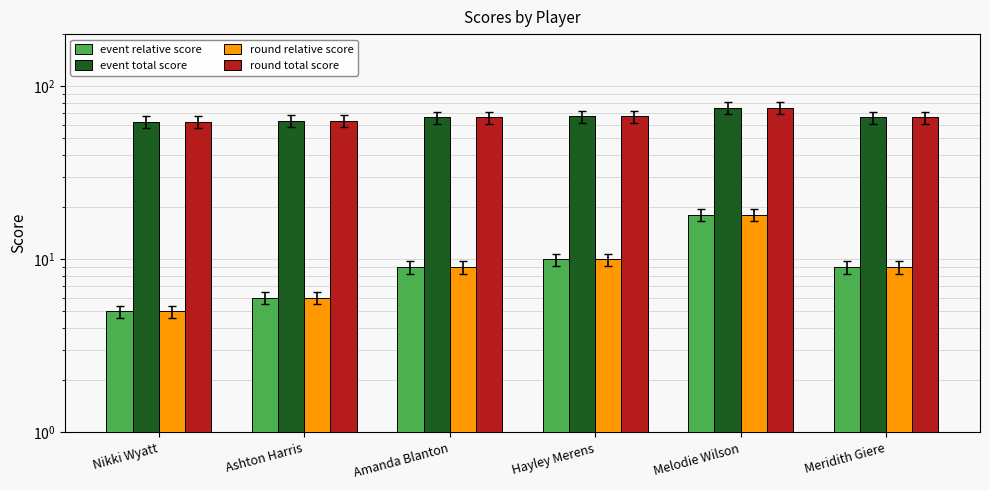

Rank the series by their maximum value, from highest to lowest.

event total score, round total score, event relative score, round relative score